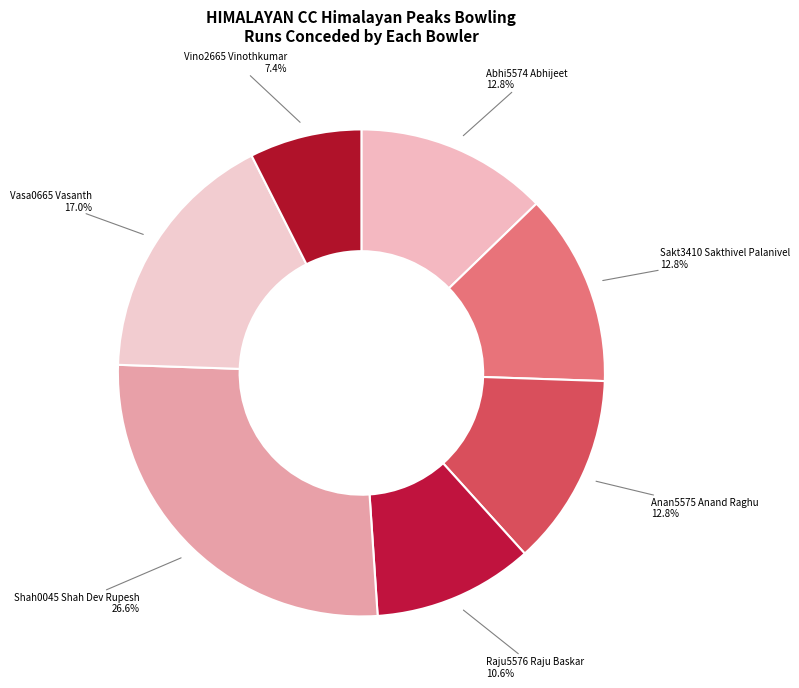

Does Shah0045 Shah Dev Rupesh account for over 50% of the chart?

No